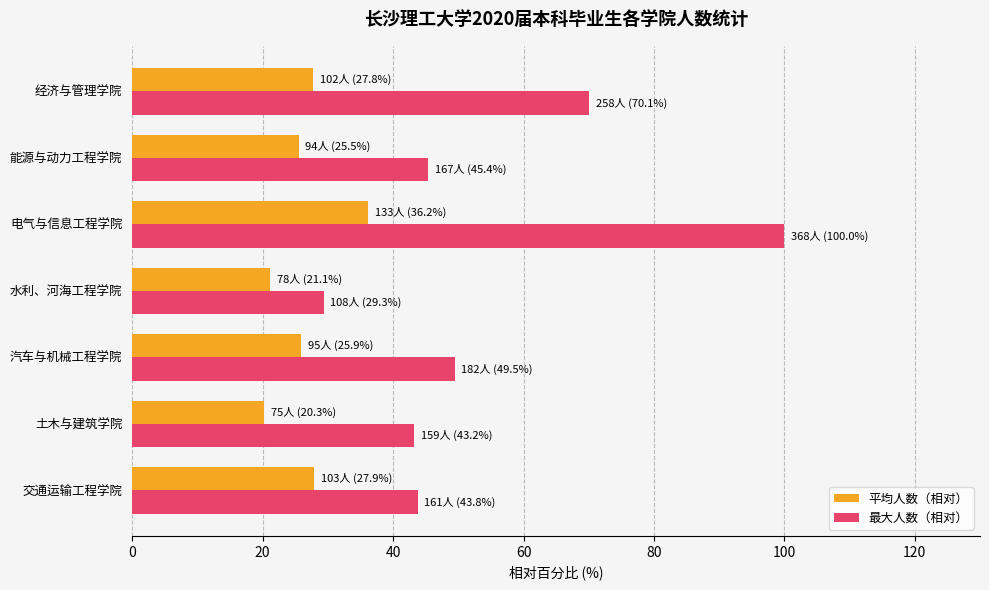

At which category is the sum across all series the highest?

电气与信息工程学院